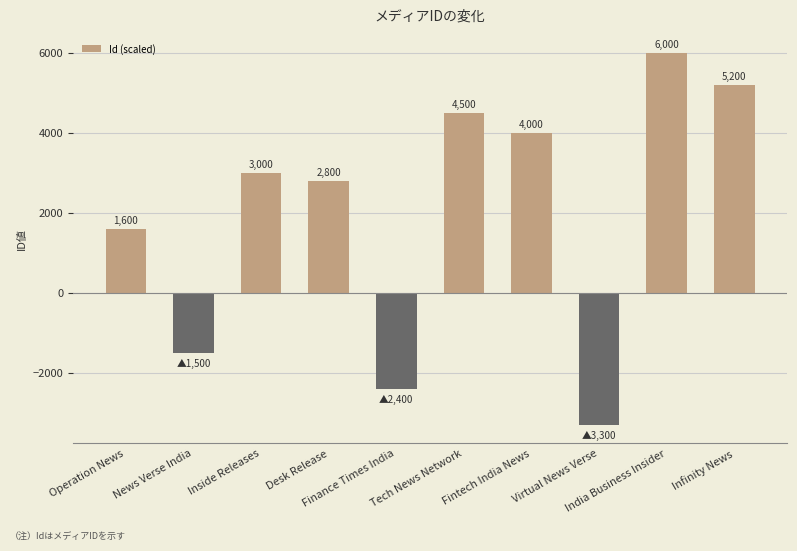

What is the label of the 2nd bar from the right?

India Business Insider